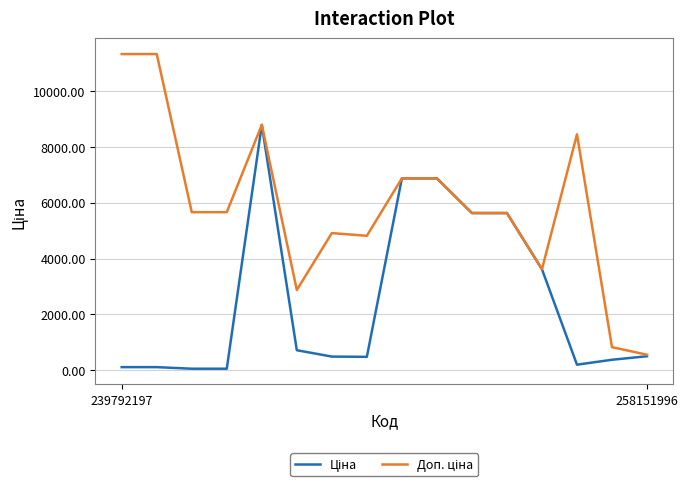

What is the label of the 11th point from the right?

5